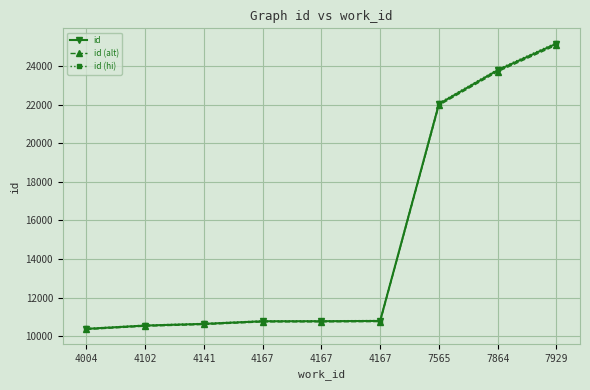

What value does the id series have at 4167?

10797.0